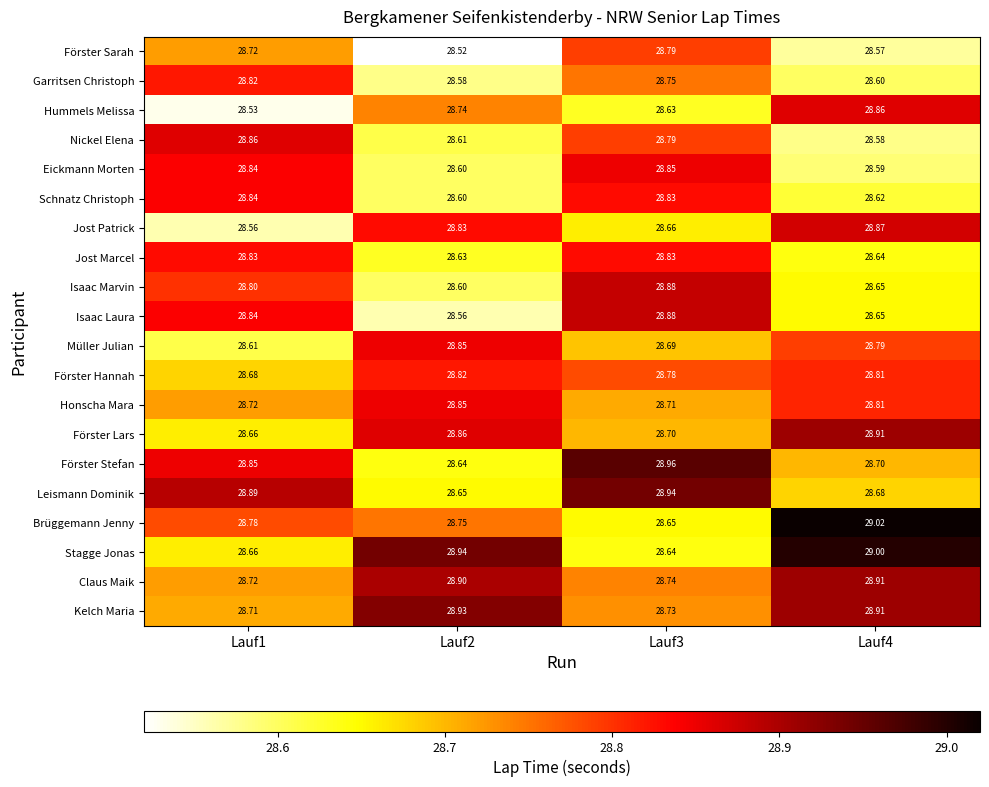

How many series are shown in this chart?

20